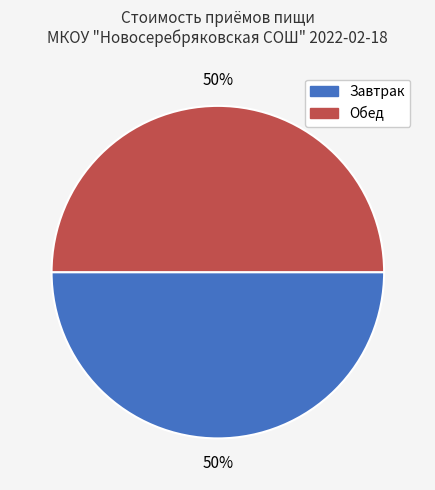

To the nearest percent, what is the average slice percentage?

50%